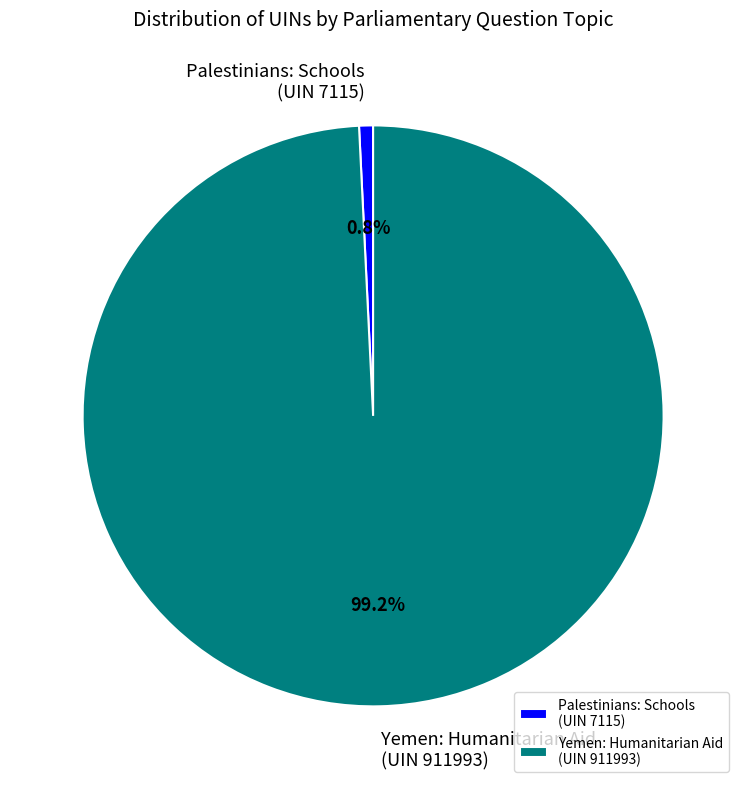

Do Palestinians: Schools (UIN 7115) and Yemen: Humanitarian Aid (UIN 911993) together represent more than half of the pie?

Yes